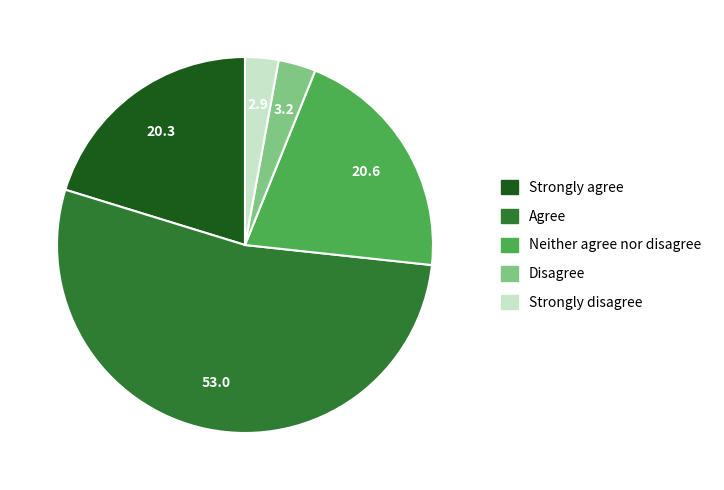

Count the number of slices in the pie.

5